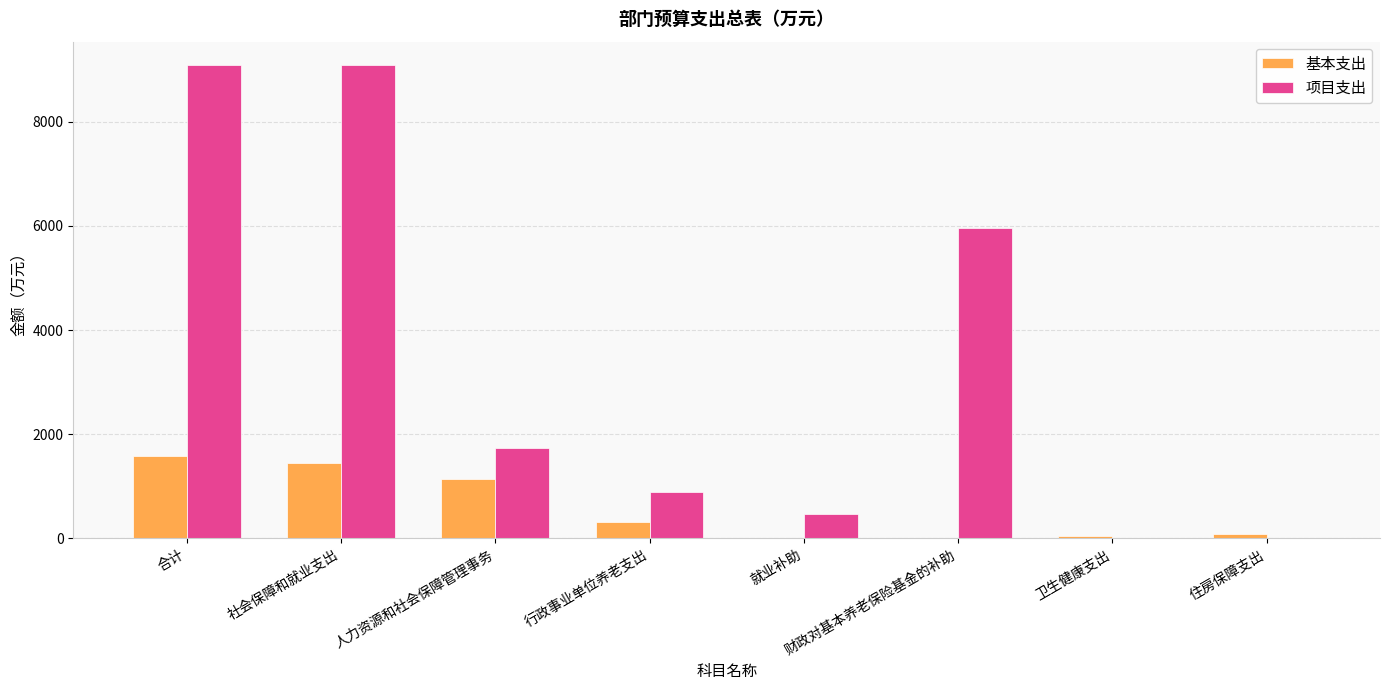

Which series has the largest total across all categories?

项目支出